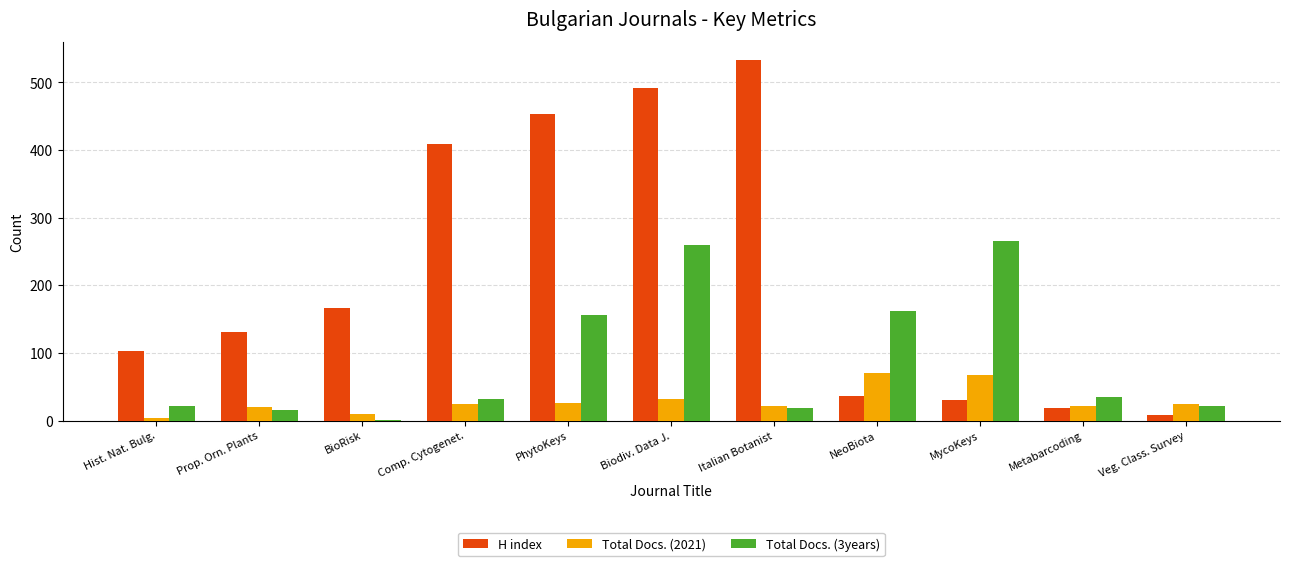

What is the total value across all series at Hist. Nat. Bulg.?

129